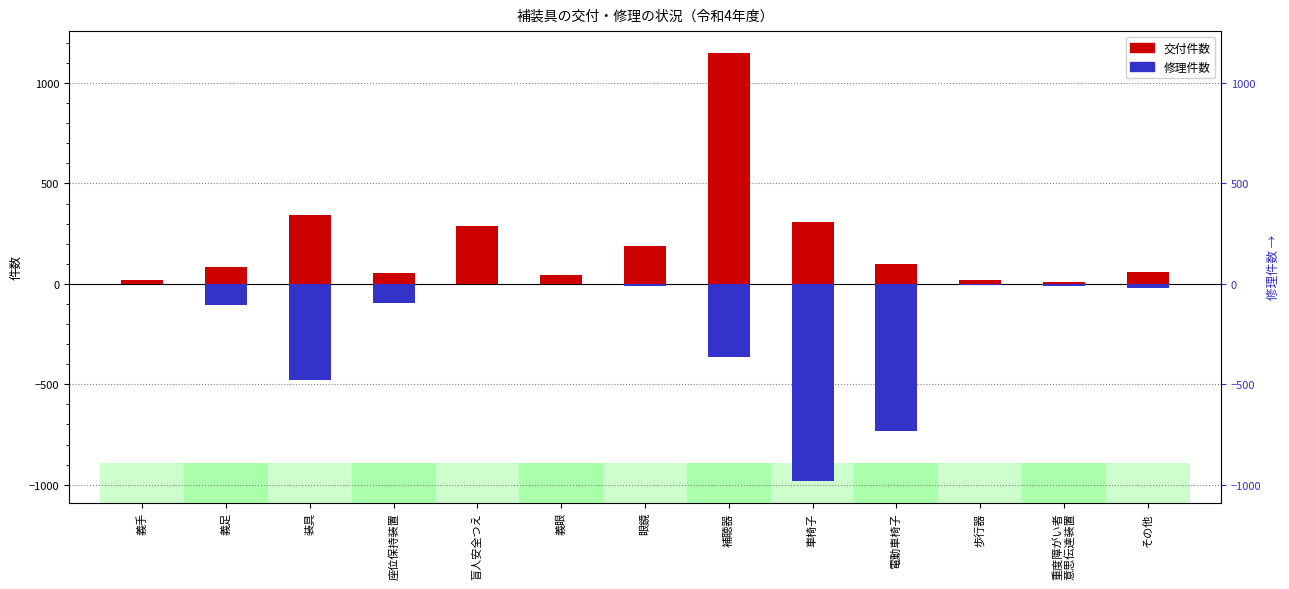

True or false: 交付件数 has a value of 1152 at 補聴器.

True